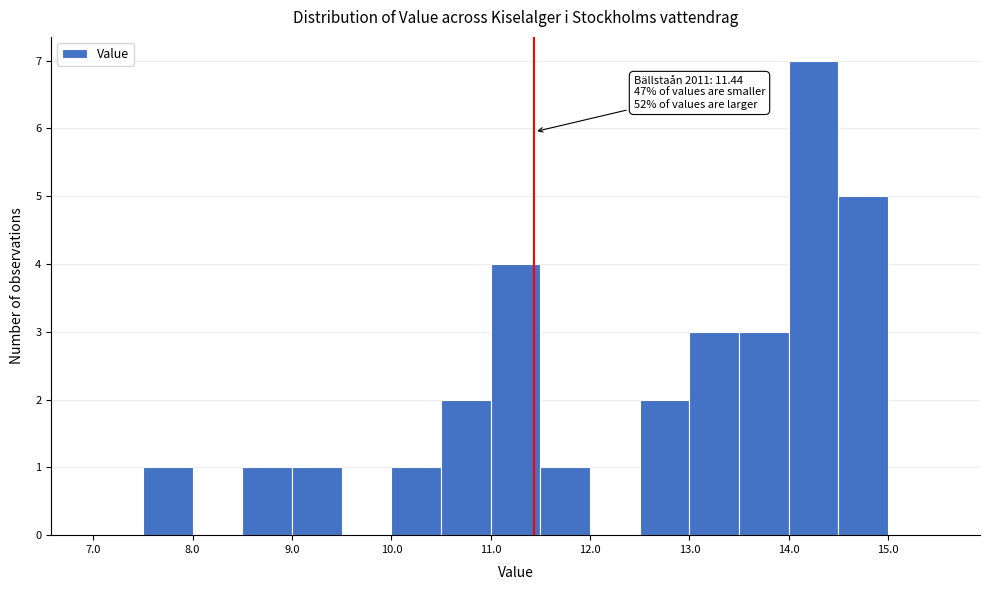

Which range on the x-axis has the tallest bar?

14.0 to 14.5